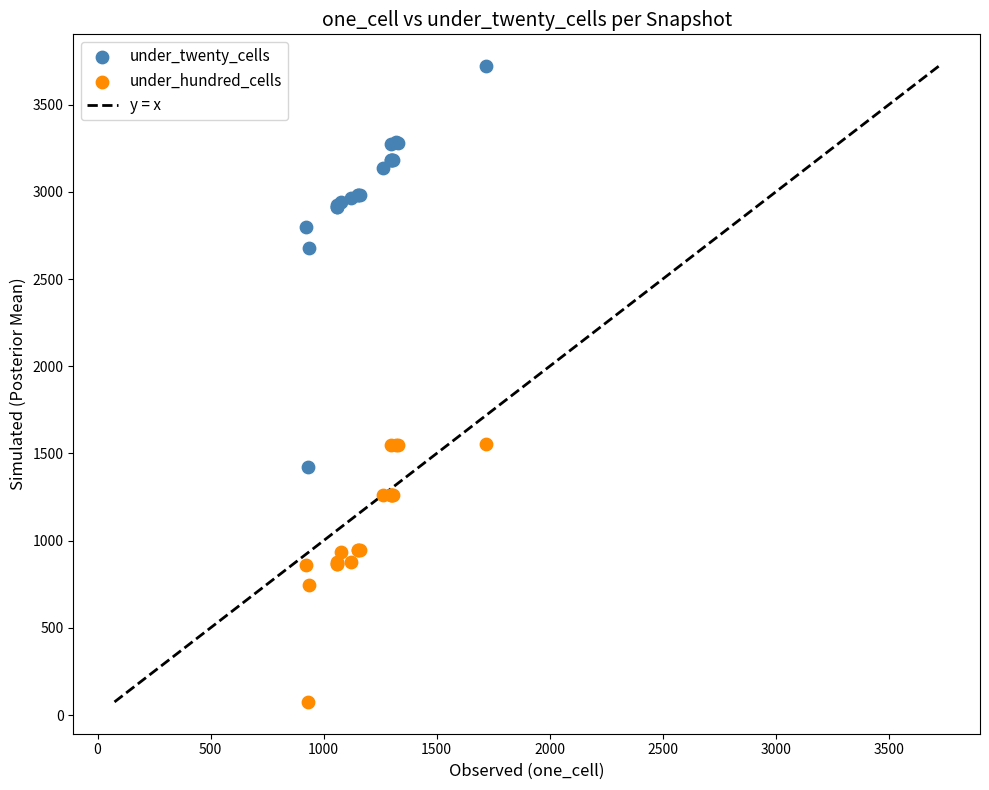

Which series contains the highest Y value?

under_twenty_cells